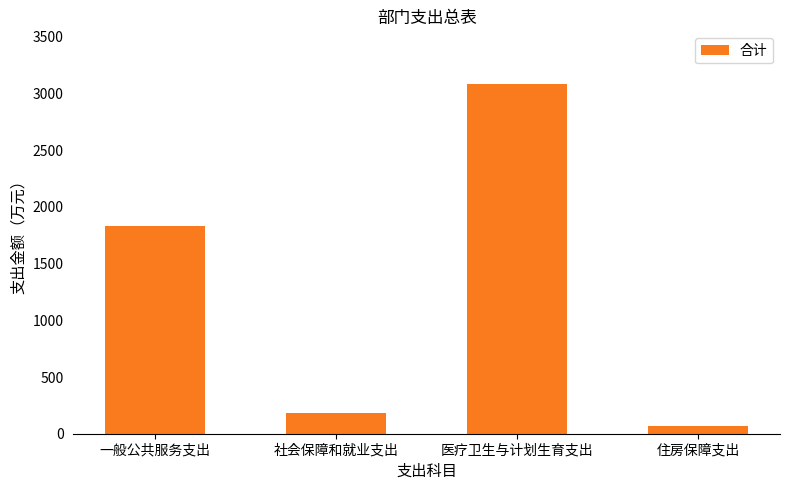

What is the difference between the values at 一般公共服务支出 and 住房保障支出?

1768.9